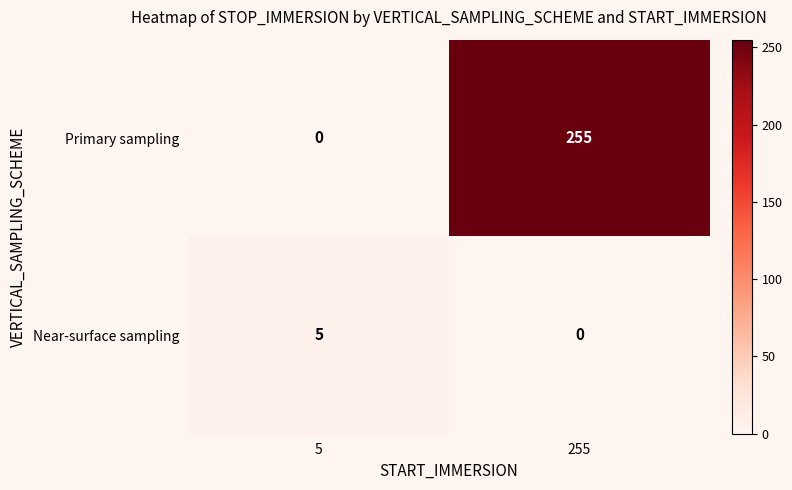

Rank the series at 5 from highest to lowest value.

Near-surface sampling, Primary sampling